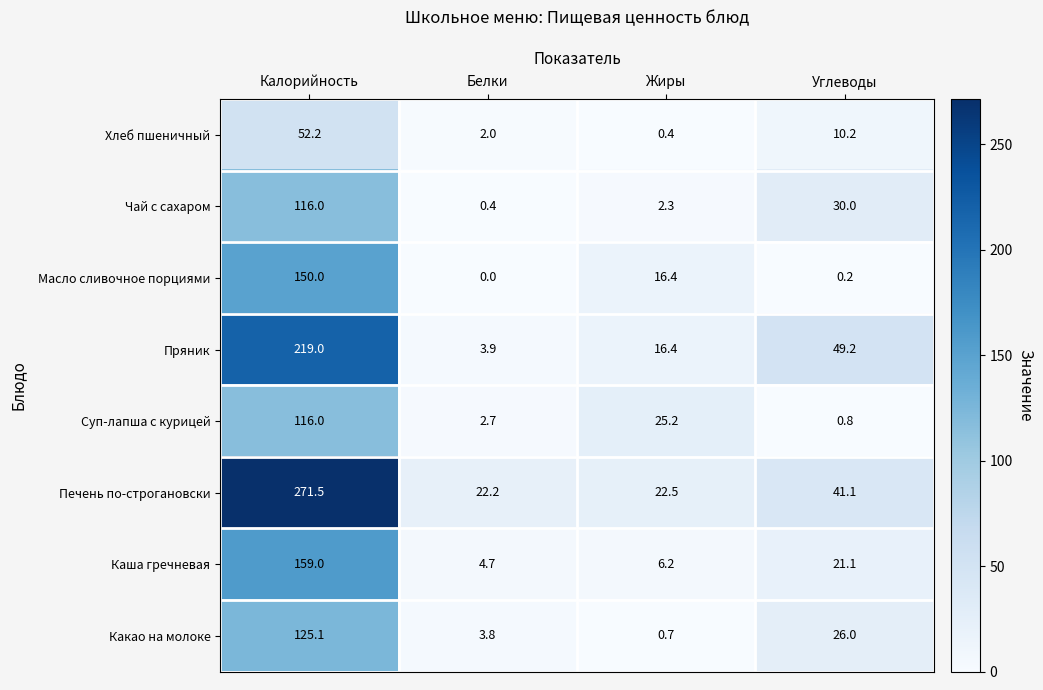

The value of Пряник at Белки is 6.1. True or false?

False